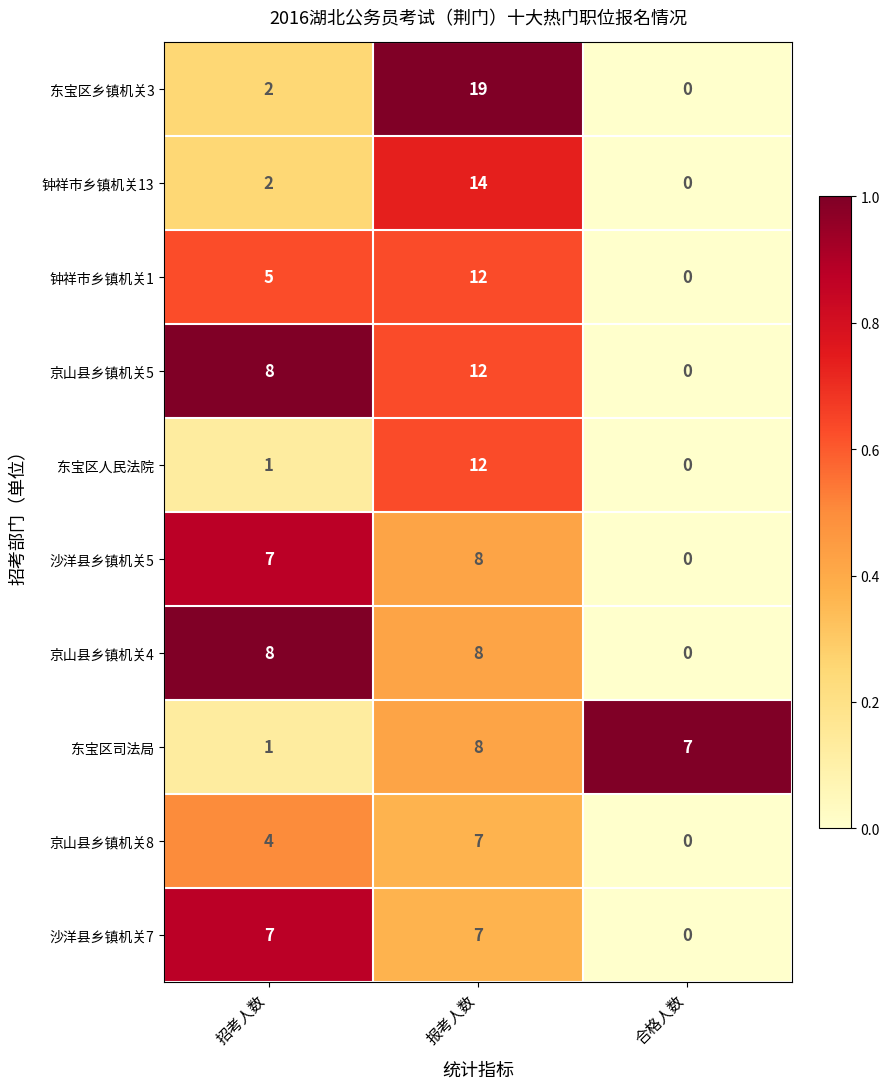

Is it true that 东宝区乡镇机关3 equals 19 at 报考人数?

True